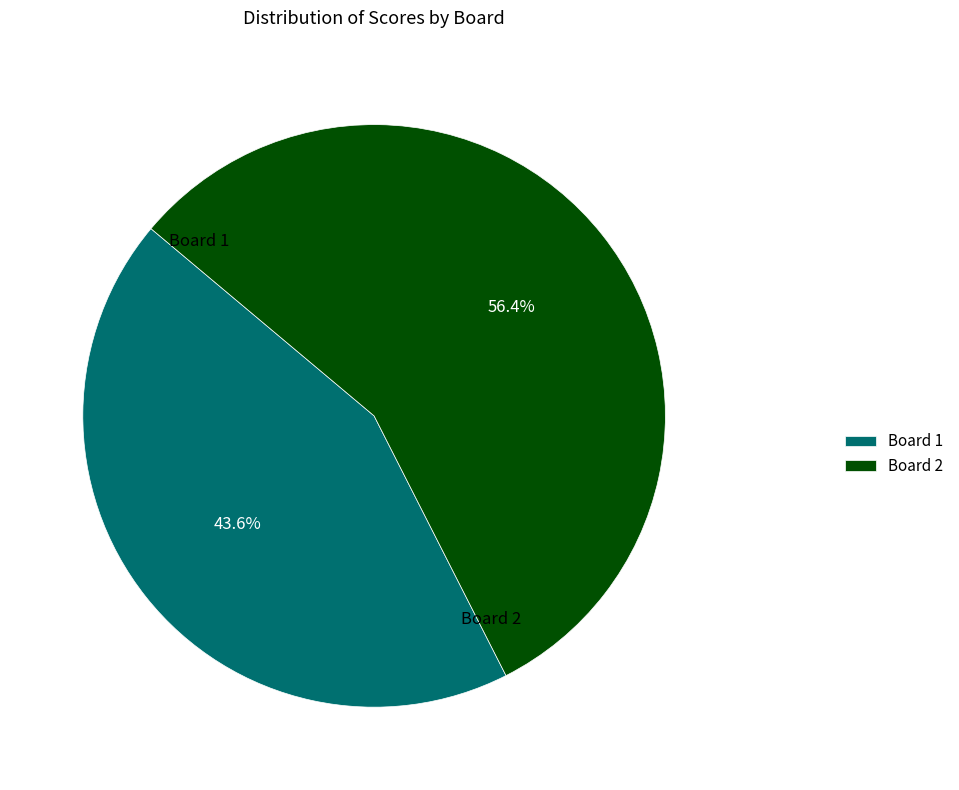

Which slice represents more than half of the pie?

Board 2